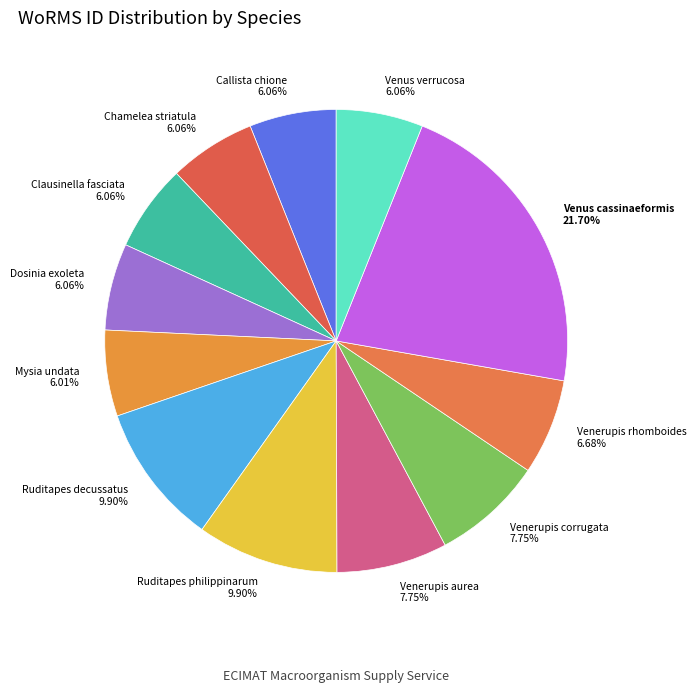

To the nearest percent, what percentage of the pie is Ruditapes decussatus?

10%